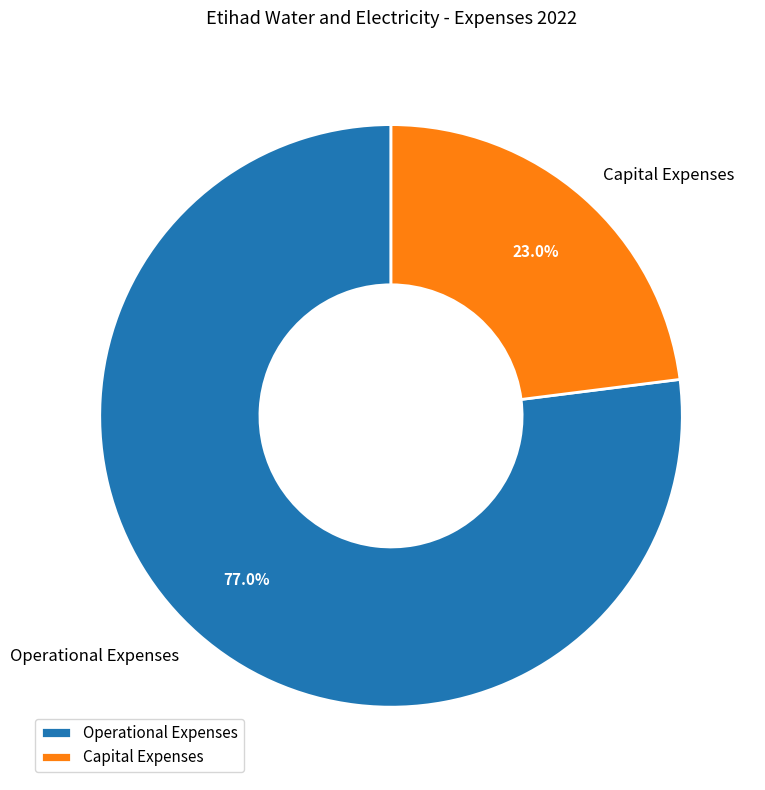

Which slice is the largest?

Operational Expenses